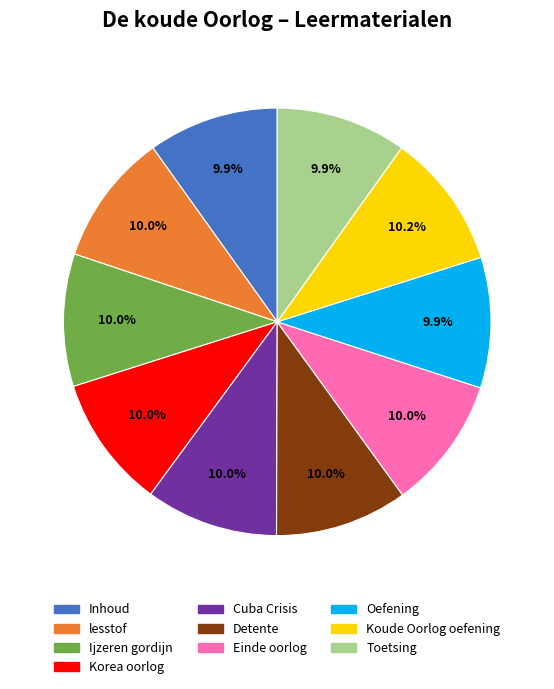

To the nearest percent, what percentage of the pie is Einde oorlog?

10%